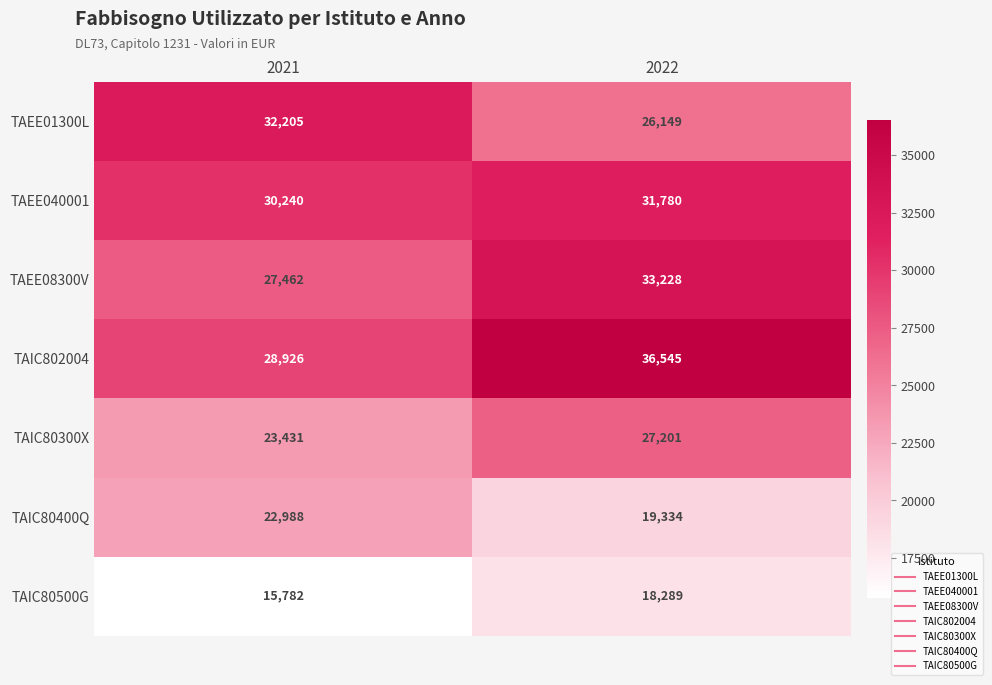

What is the smallest value displayed?

15782